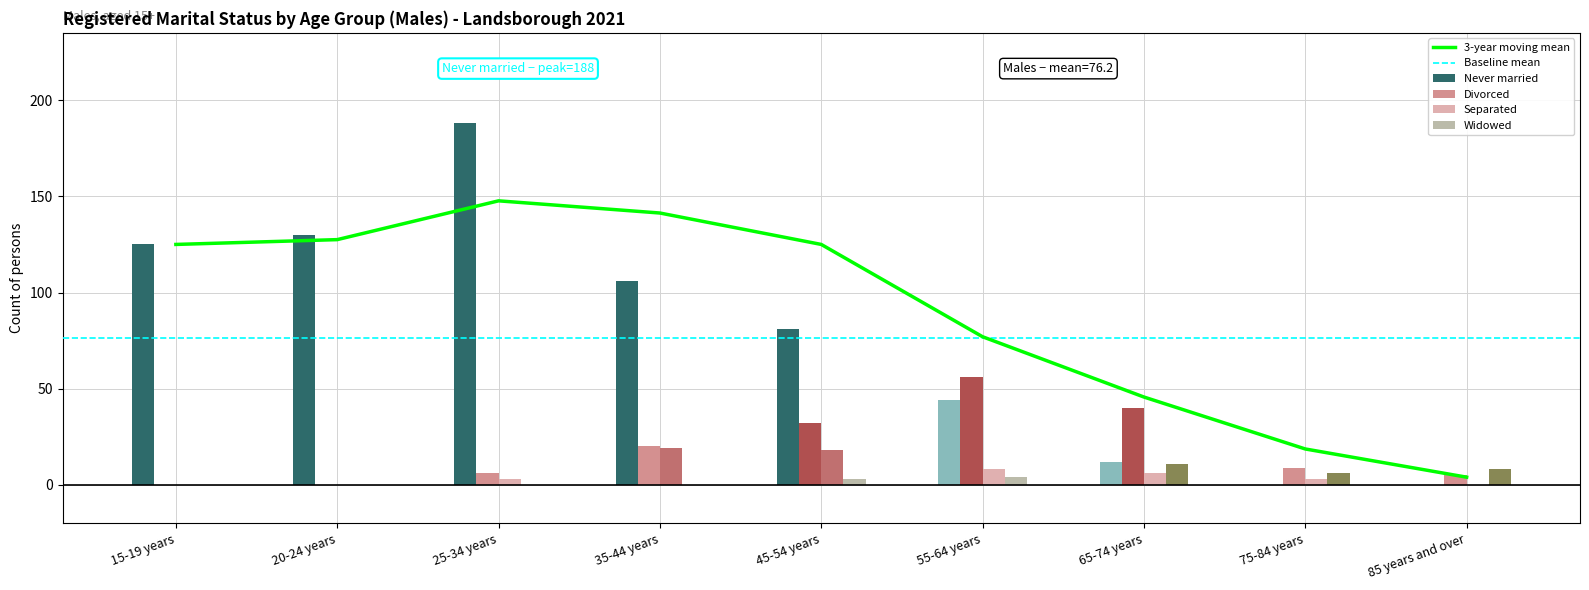

What is the difference between the maximum and minimum values in the Never married series?

188